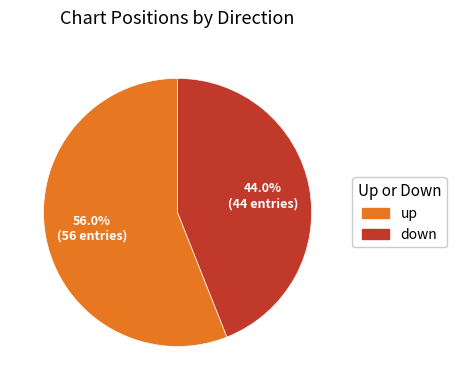

To the nearest percent, what percentage of the pie is up?

56%